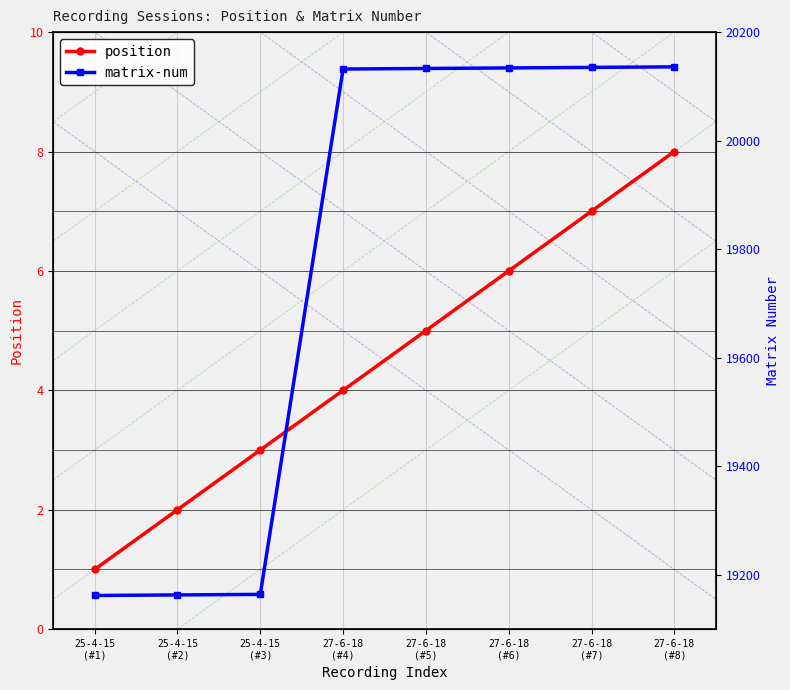

How many values in the position series are below 5?

4